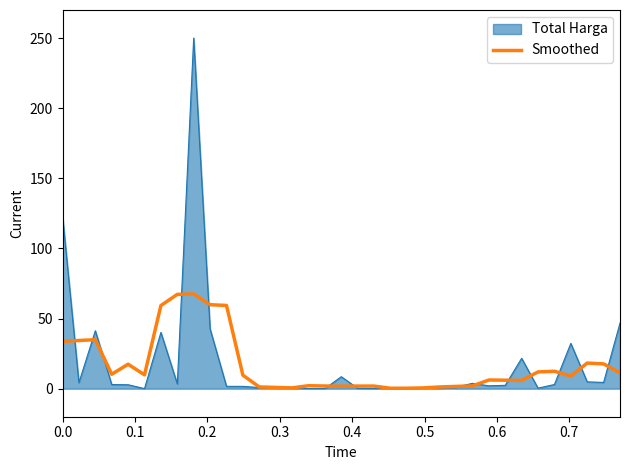

How many lines are shown in the chart?

2